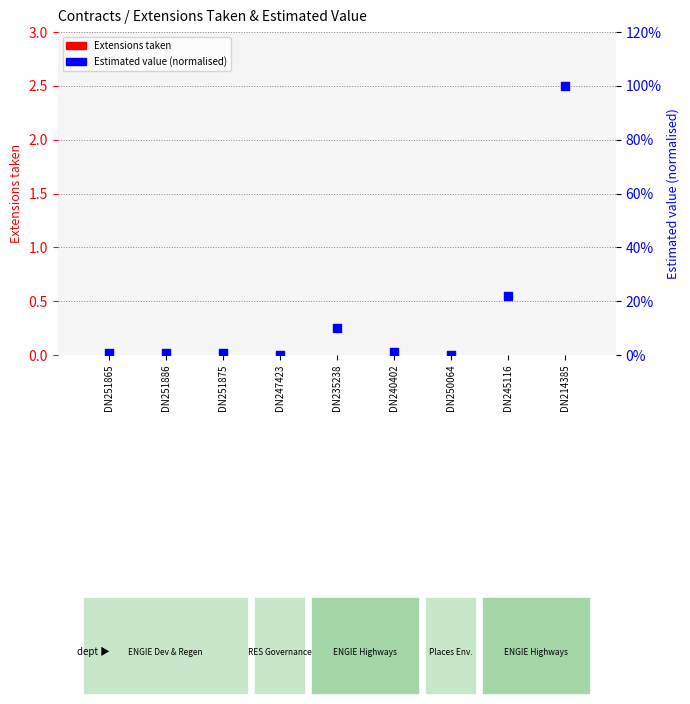

At how many categories does at least one series exceed 0?

7